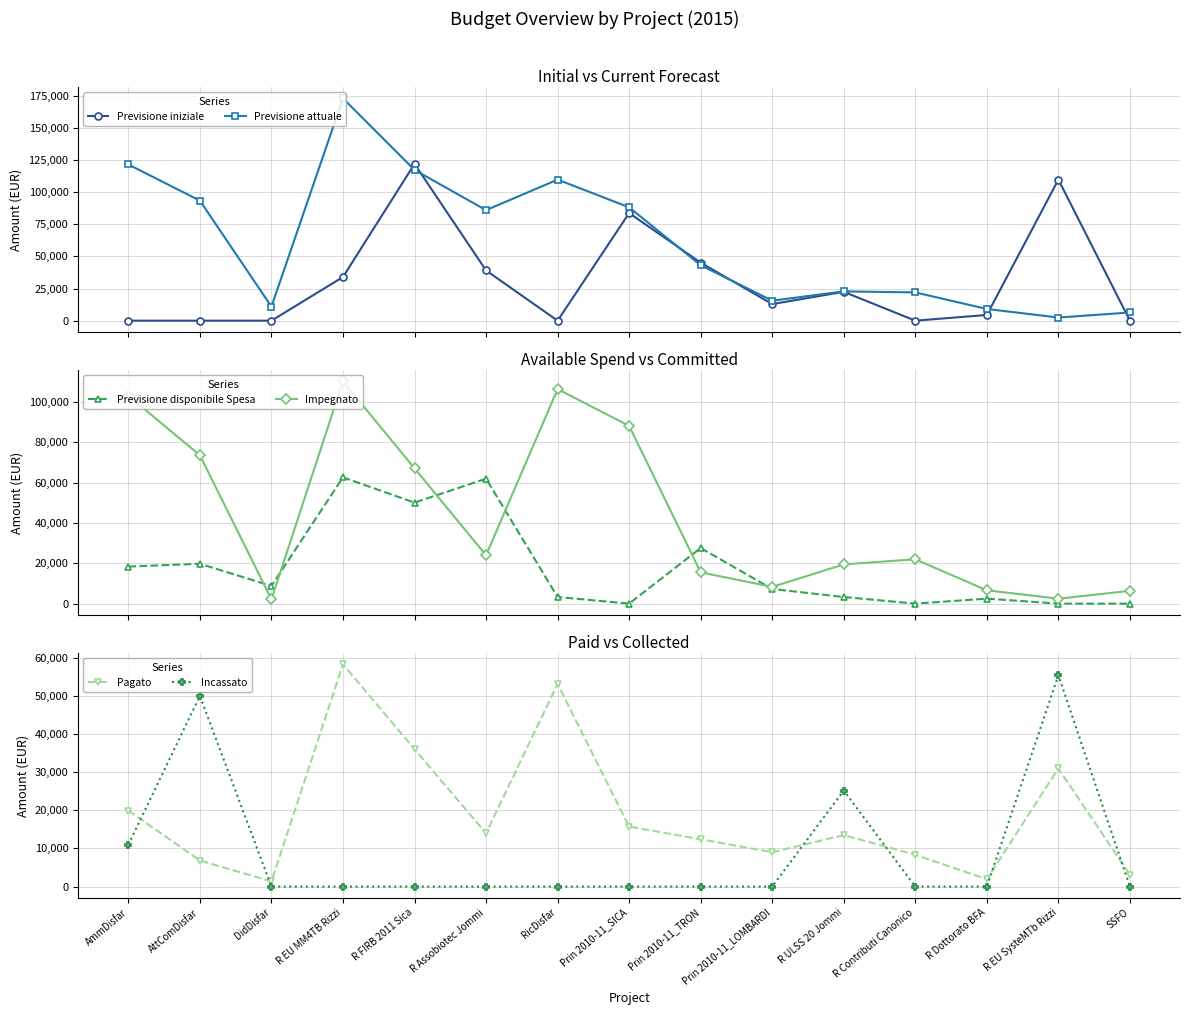

True or false: Impegnato and Previsione attuale cross at least once.

False